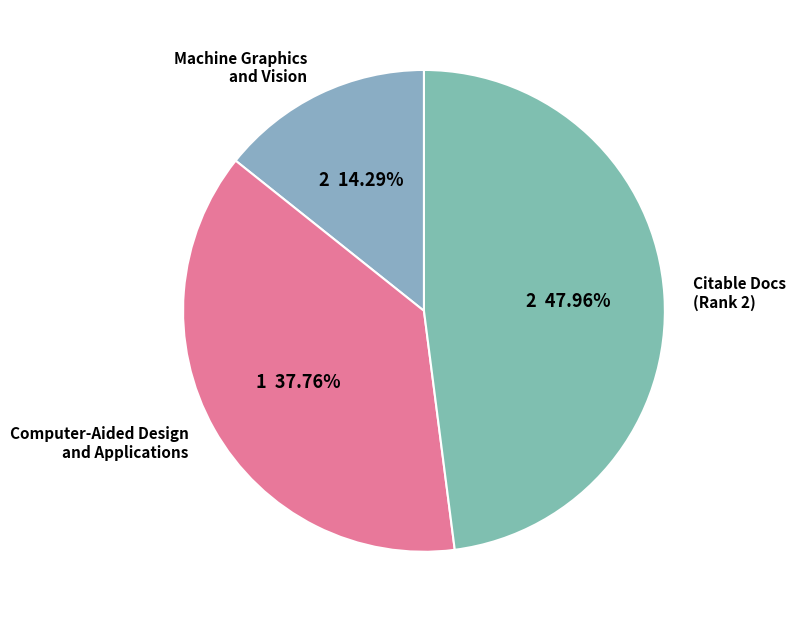

True or false: Computer-Aided Design and Applications accounts for 87% of the total.

False